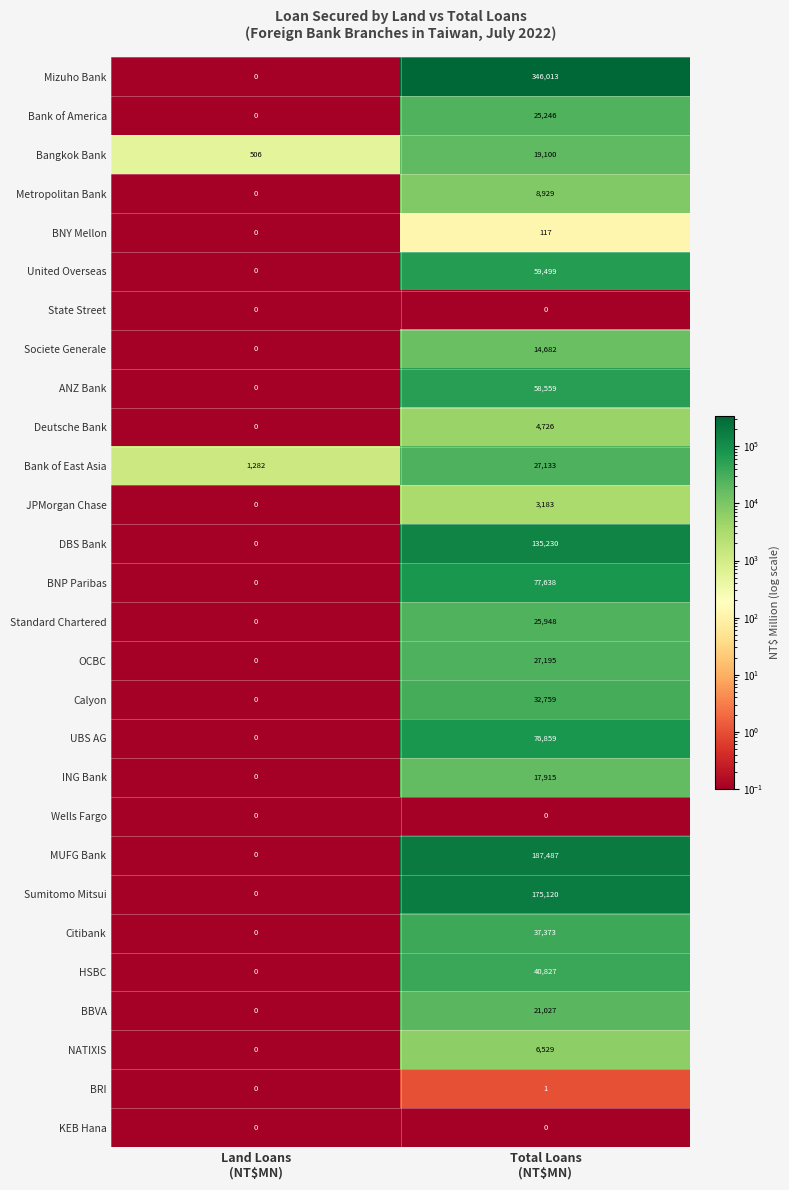

What is the greatest value displayed?

346013